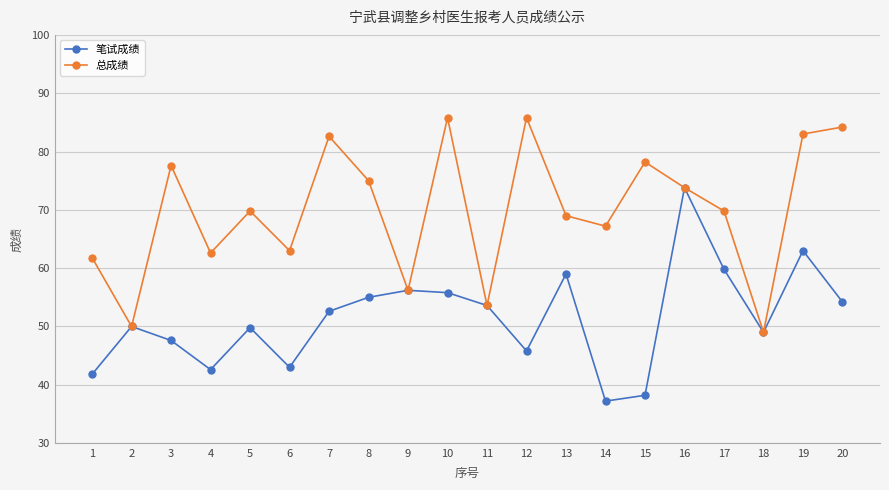

Where does the 总成绩 series first go above 69?

3